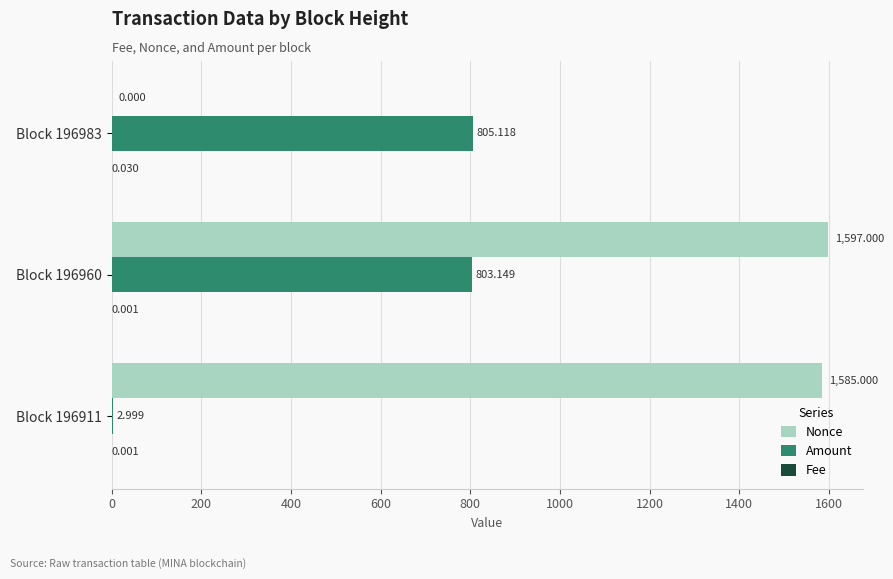

Between Block 196983 and Block 196960, which series saw the biggest shift?

Nonce